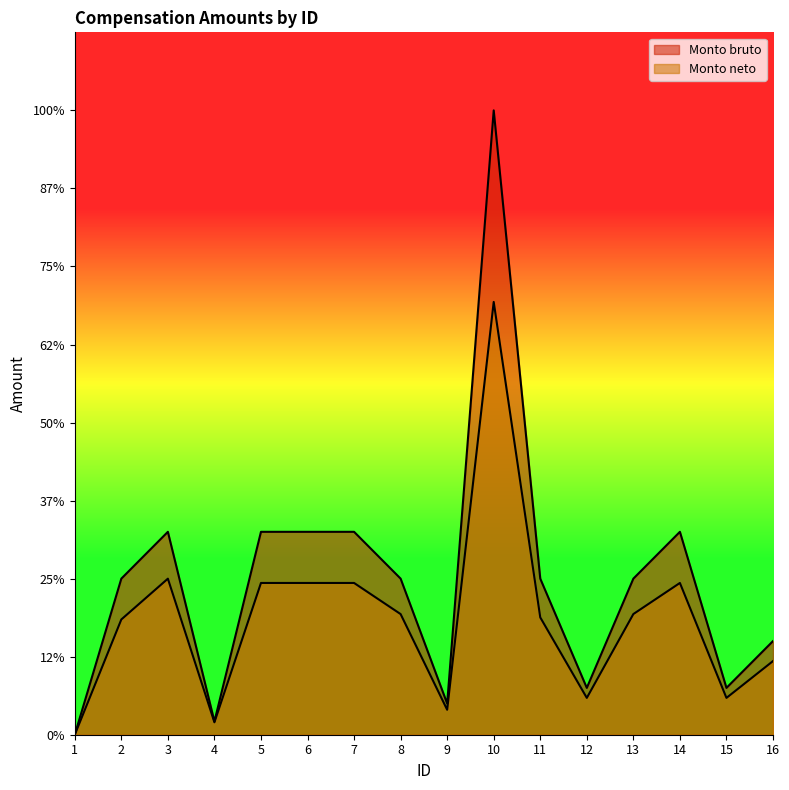

Which label corresponds to the smallest value in the chart?

1